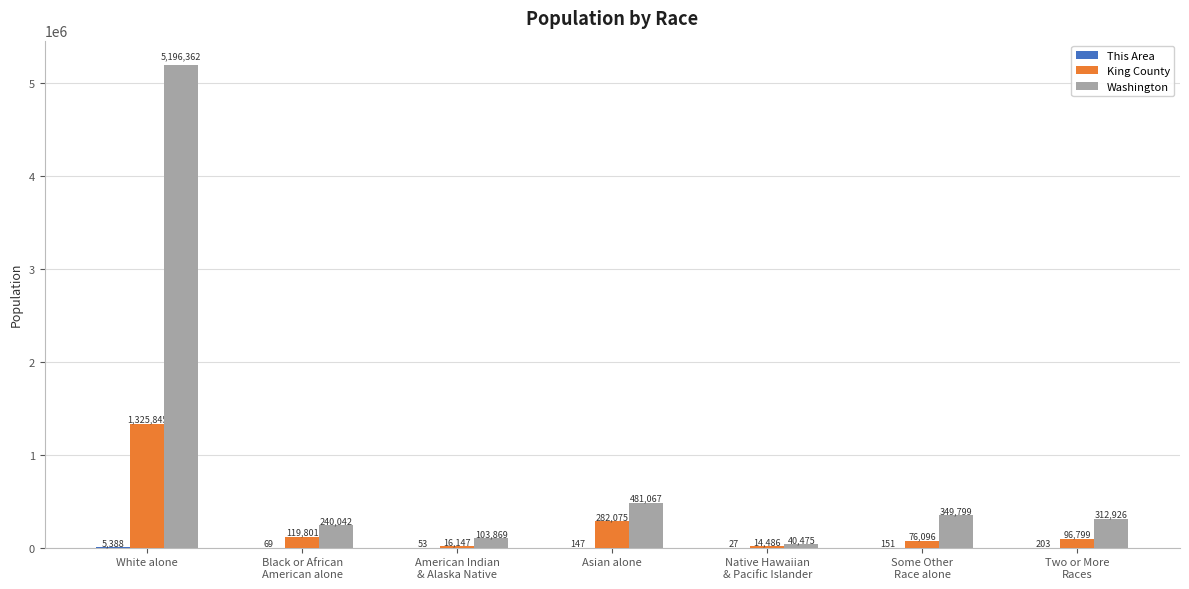

What is the spread (max minus min) of values at American Indian
& Alaska Native?

103816